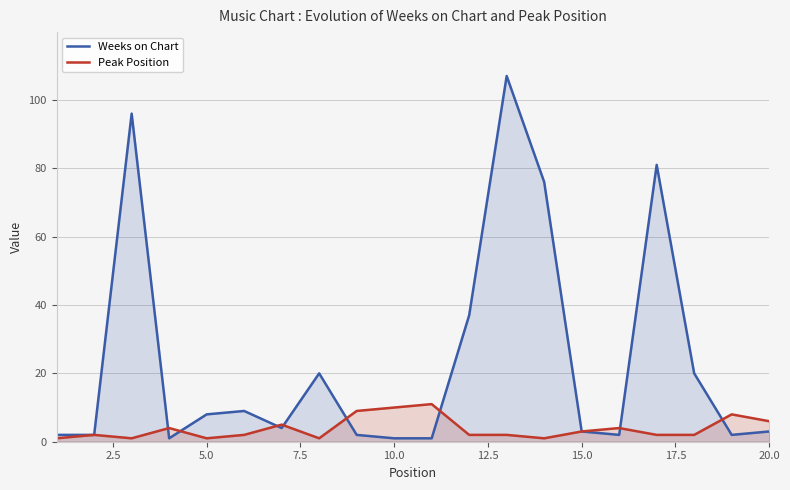

At how many categories does at least one series exceed 102?

1